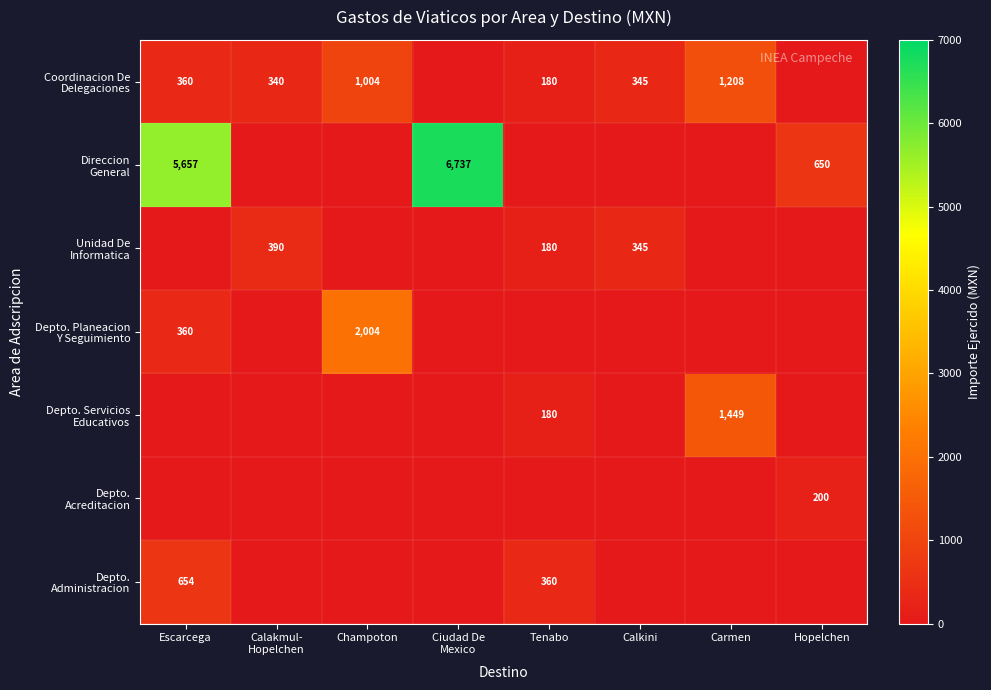

At which category is the sum across all series the highest?

Escarcega